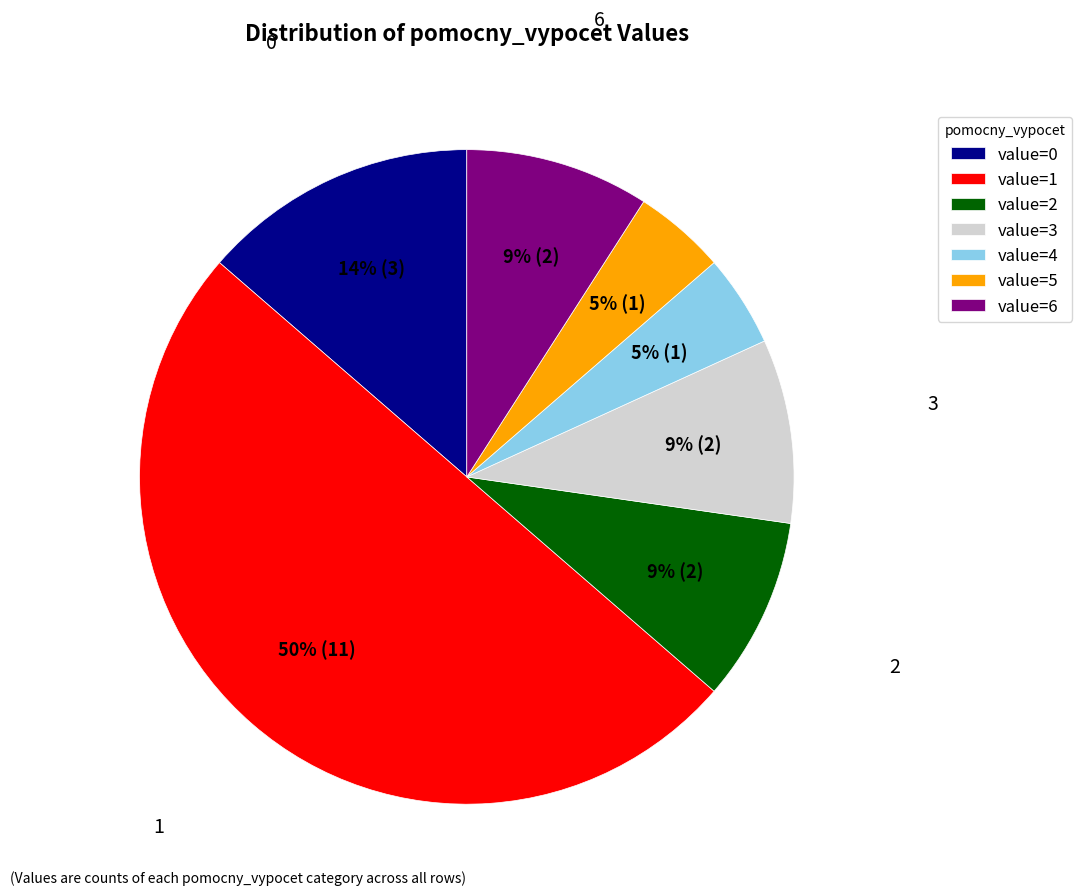

Between value=3 and value=1, which is larger?

value=1